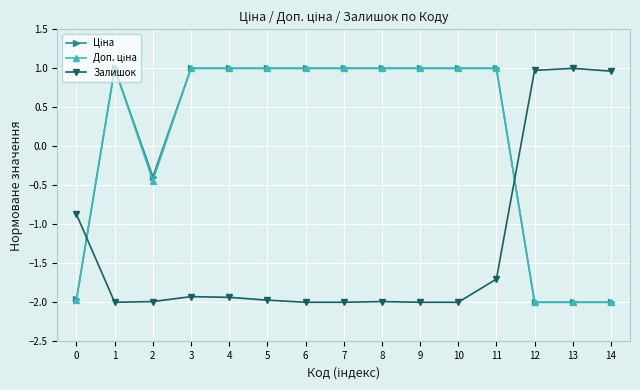

Is it true that Залишок equals -3.1 at 9?

False